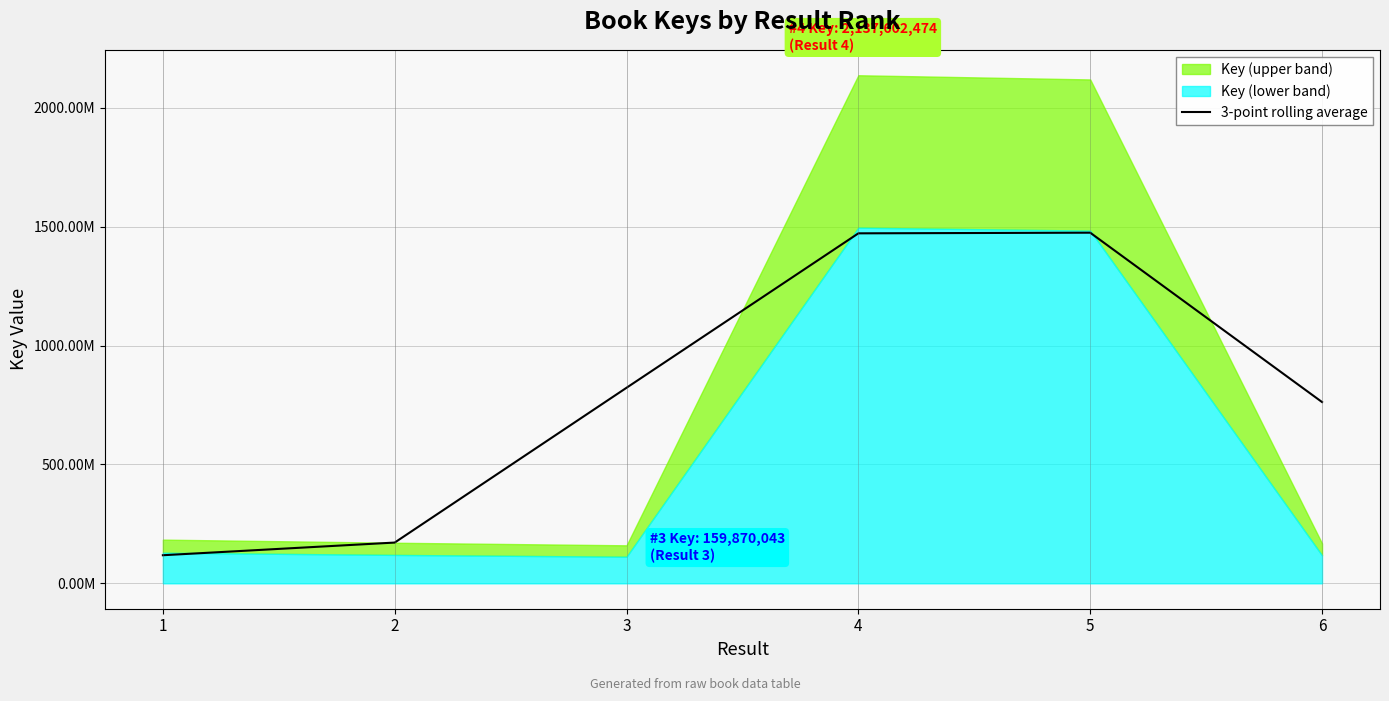

Reading left to right, list all the values displayed in this chart.

1=118176452.3	2=171466466.7	3=822728331.3	4=1472462664.7	5=1475166580.3	6=762632422.3